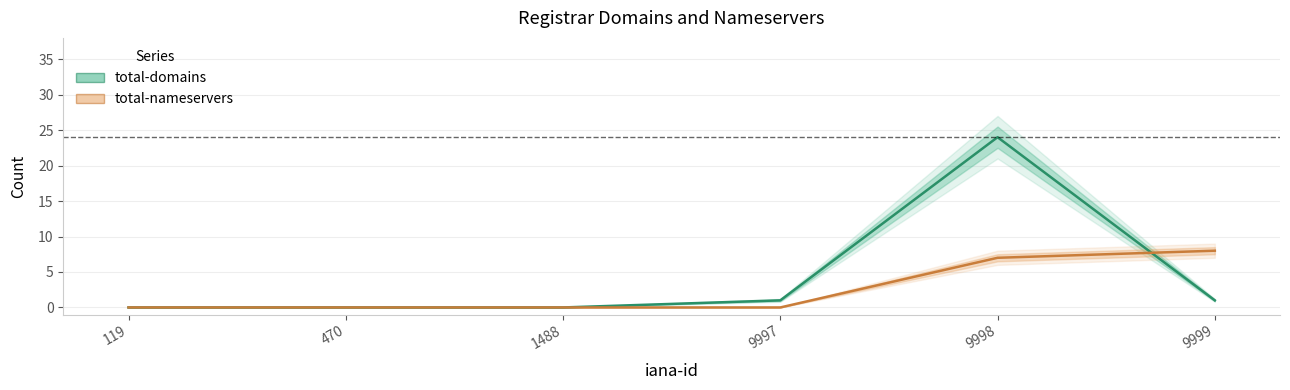

Does the chart have visible grid lines?

Yes